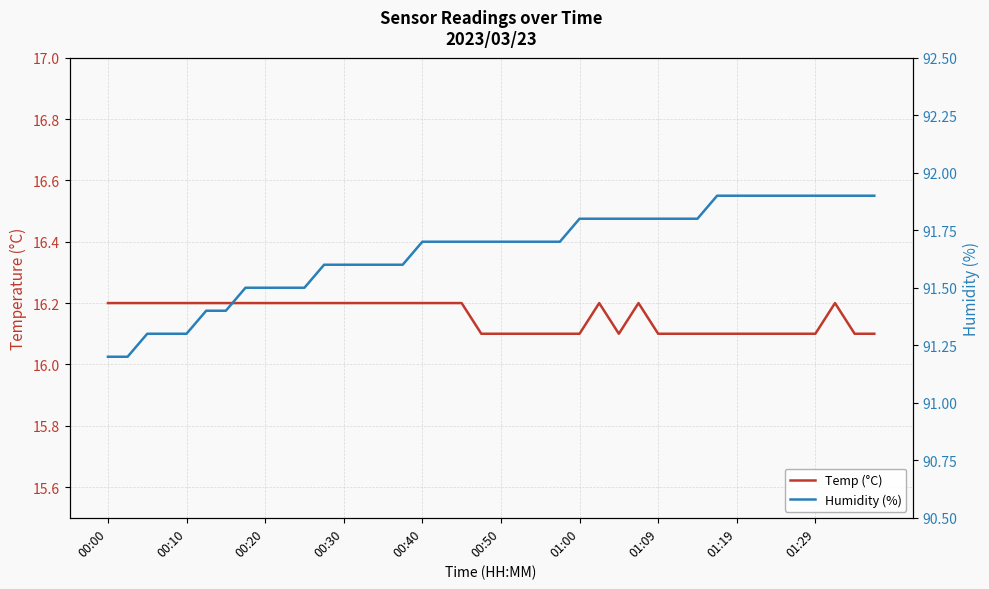

True or false: Humidity (%) has a value of 91.7 at 00:50.

True